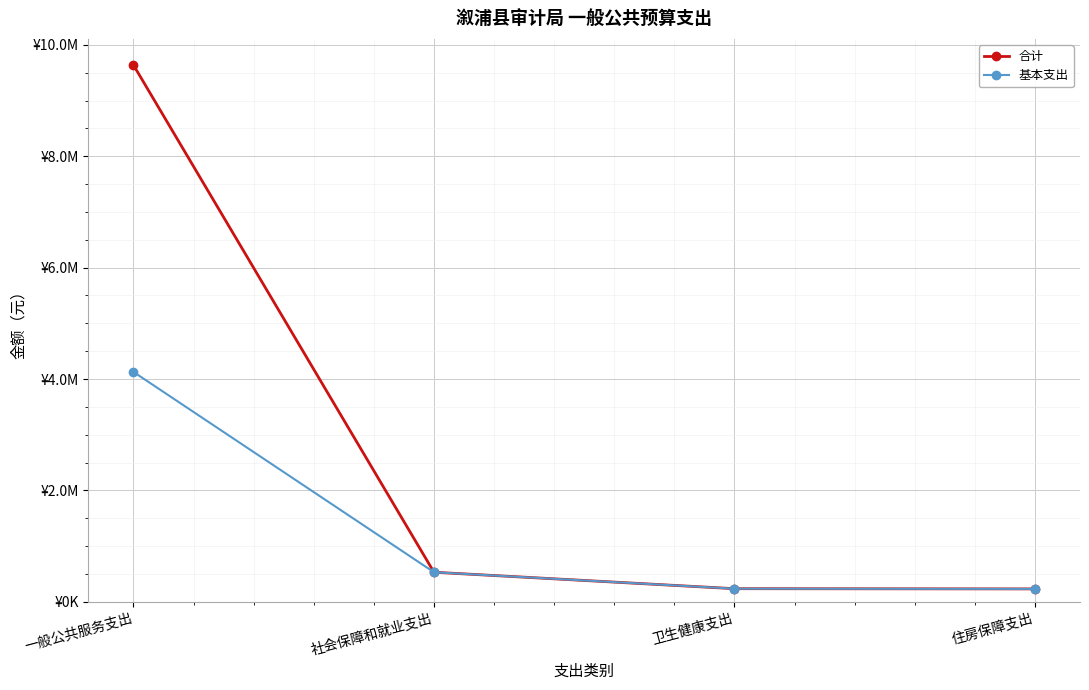

True or false: 基本支出 and 合计 cross at least once.

False